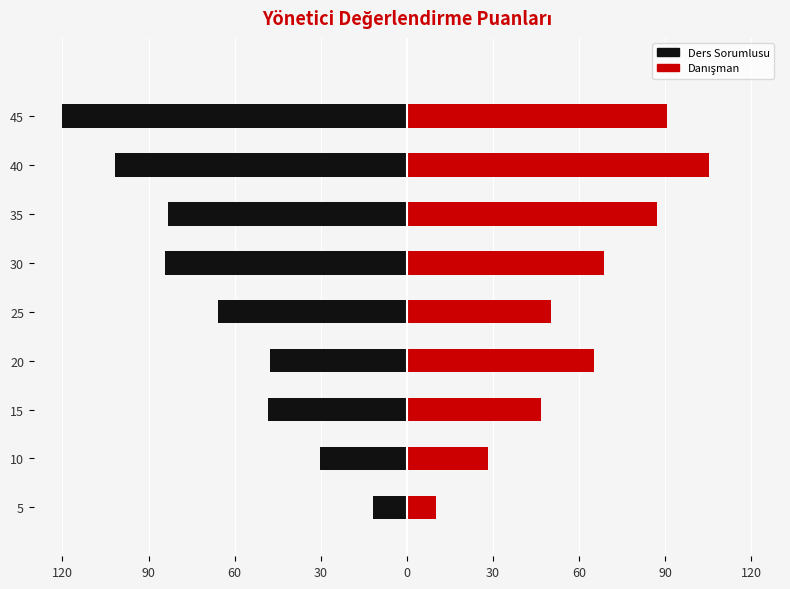

What are all the series names shown in the legend?

Ders Sorumlusu, Danışman